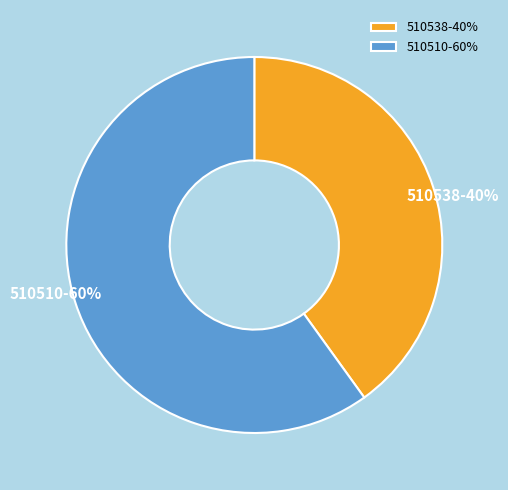

Do 510538 and 510510 together represent more than half of the pie?

Yes